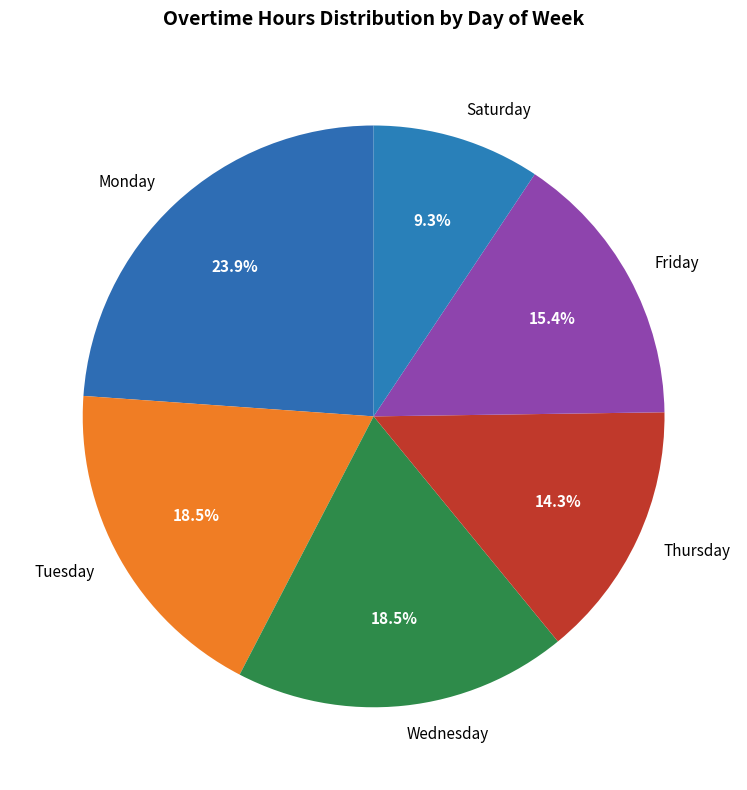

To the nearest percent, what is the average slice percentage?

17%